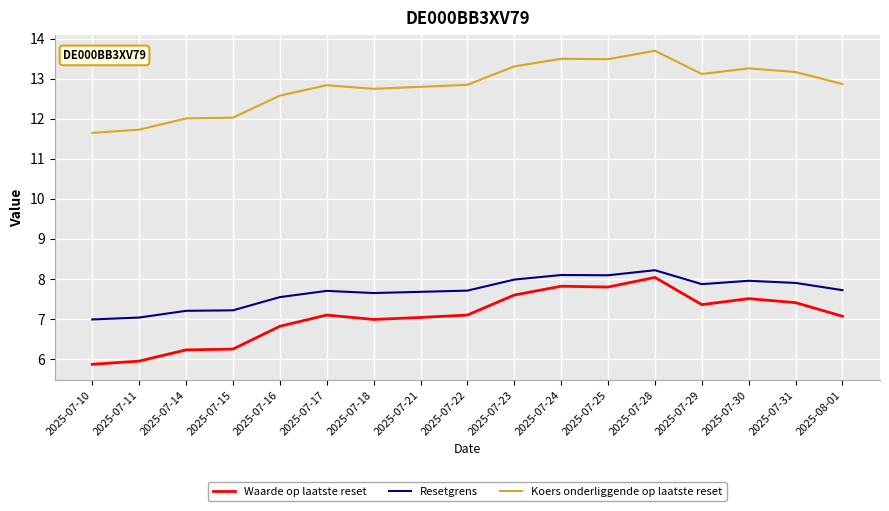

True or false: Waarde op laatste reset and Koers onderliggende op laatste reset cross at least once.

False